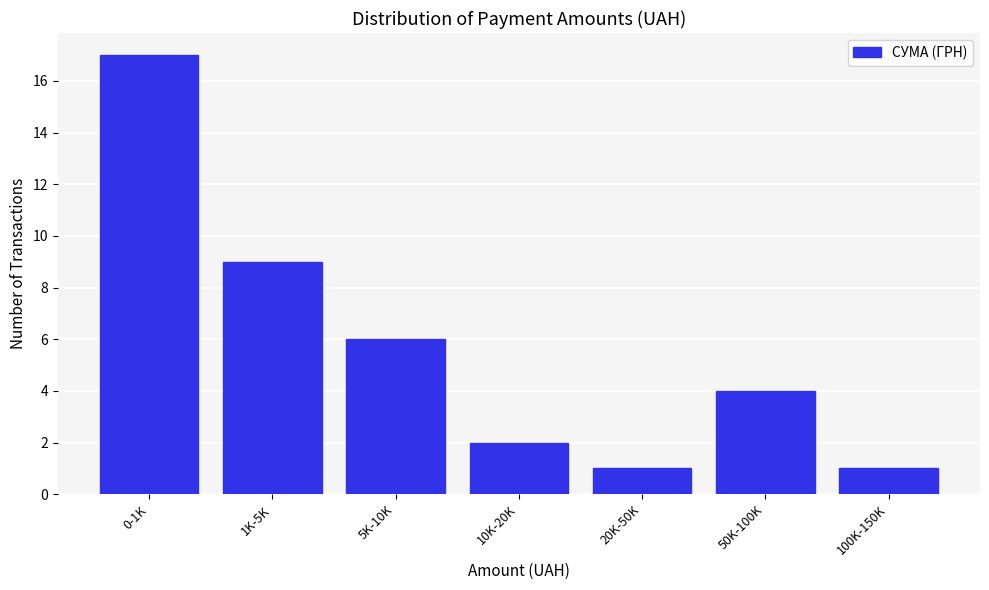

Reading left to right, what are all the values shown in this chart?

17	9	6	2	1	4	1